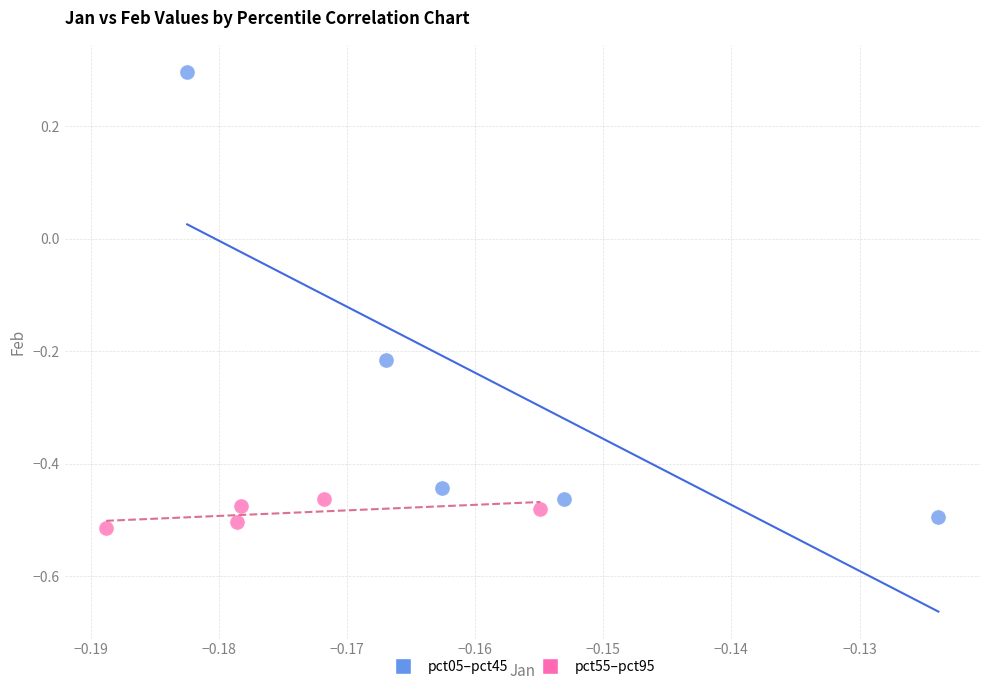

Which series reaches the minimum Y coordinate?

pct55–pct95